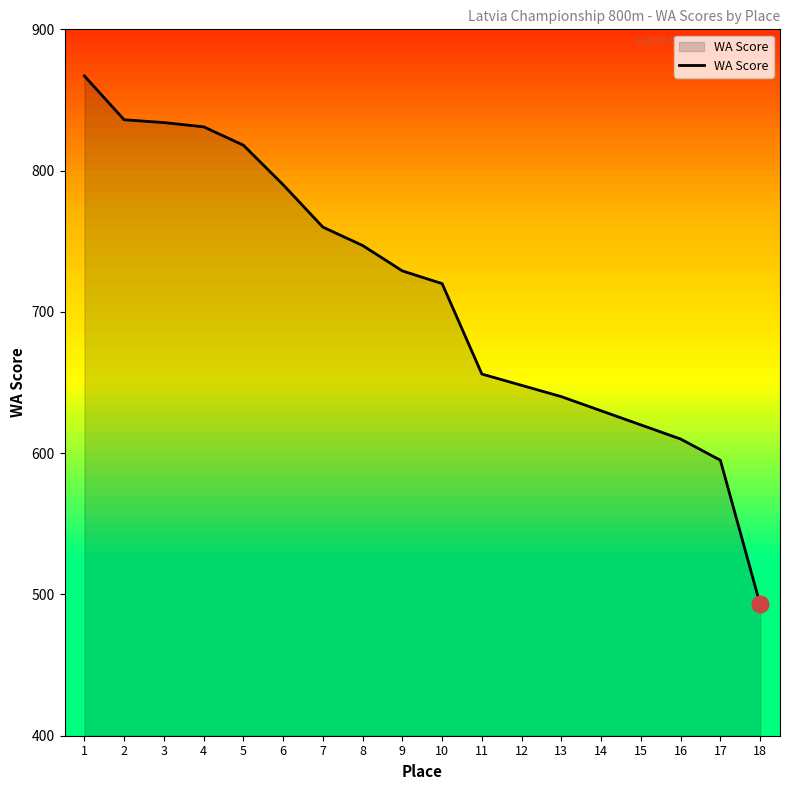

Reading right to left, transcribe all the data shown in this chart.

493	595	610	620	630	640	648	656	720	729	747	760	790	818	831	834	836	867